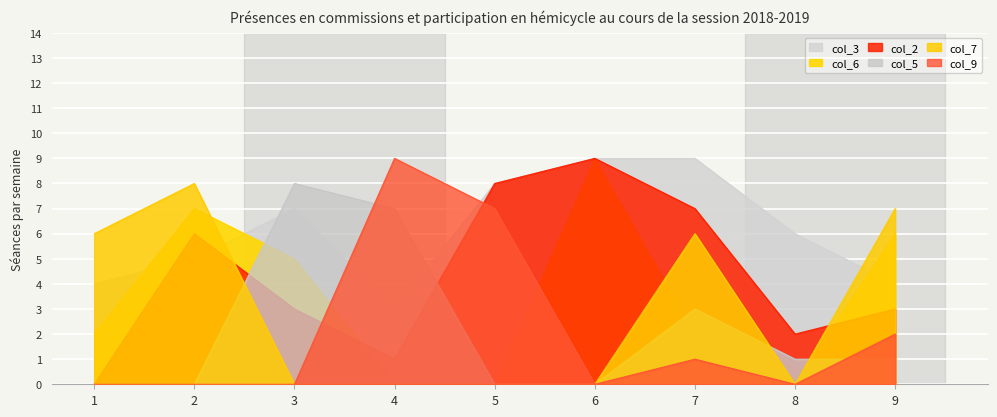

What is the average value of the col_3 series?

6